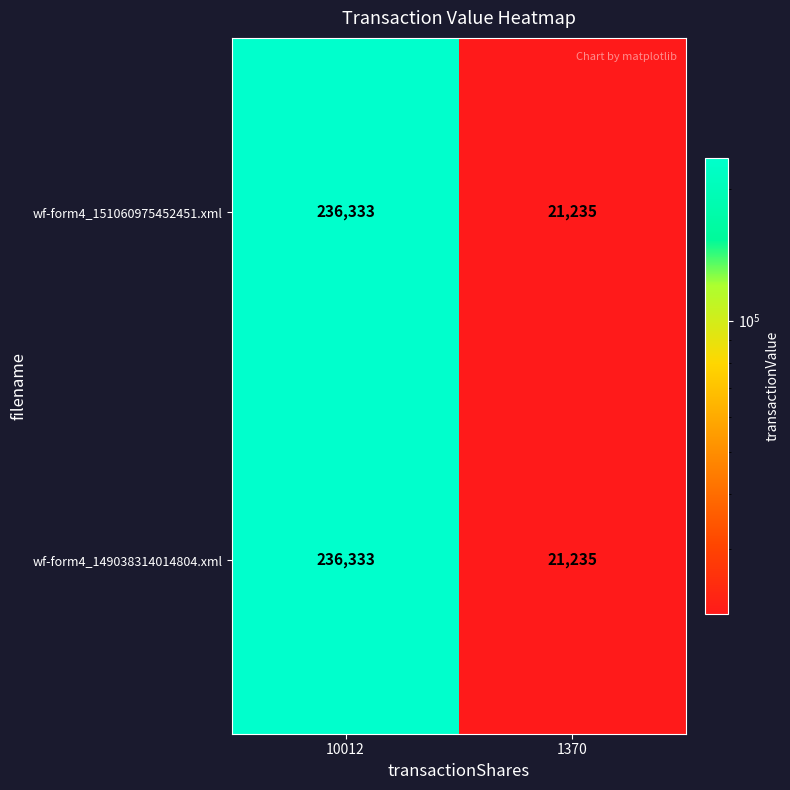

How many categories are shown in the chart?

2